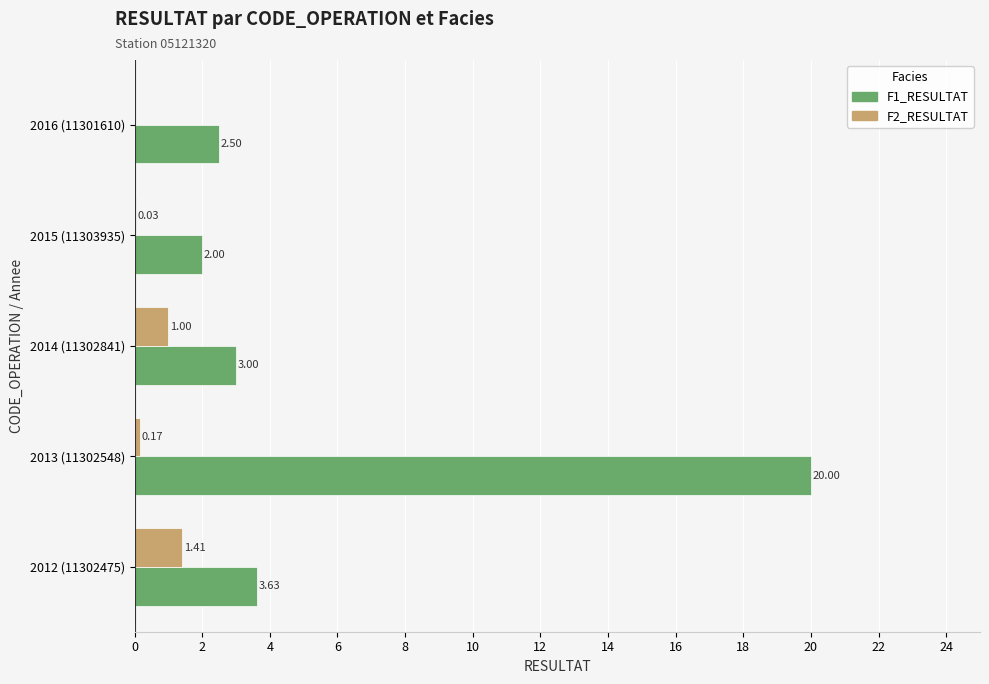

What is the total value across all series at 2016 (11301610)?

2.5